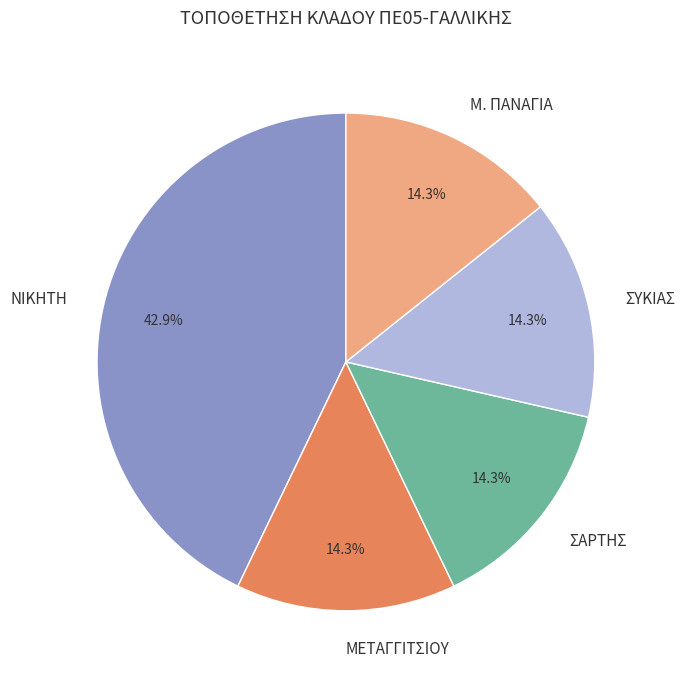

Which category has the biggest portion of the pie?

ΝΙΚΗΤΗ